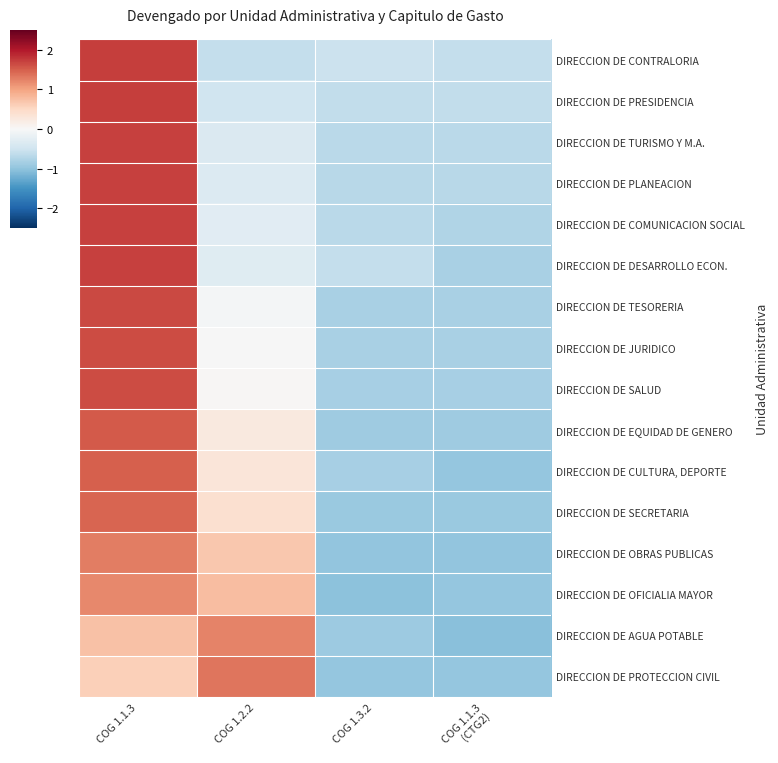

Reading left to right, what are all the values shown in this chart?

DIRECCION DE CONTRALORIA: COG 1.1.3=1.7	COG 1.2.2=-0.6	COG 1.3.2=-0.5	COG 1.1.3
(CTG2)=-0.6
DIRECCION DE PRESIDENCIA: COG 1.1.3=1.7	COG 1.2.2=-0.5	COG 1.3.2=-0.6	COG 1.1.3
(CTG2)=-0.6
DIRECCION DE TURISMO Y M.A.: COG 1.1.3=1.7	COG 1.2.2=-0.4	COG 1.3.2=-0.7	COG 1.1.3
(CTG2)=-0.7
DIRECCION DE PLANEACION: COG 1.1.3=1.7	COG 1.2.2=-0.3	COG 1.3.2=-0.7	COG 1.1.3
(CTG2)=-0.7
DIRECCION DE COMUNICACION SOCIAL: COG 1.1.3=1.7	COG 1.2.2=-0.3	COG 1.3.2=-0.7	COG 1.1.3
(CTG2)=-0.7
DIRECCION DE DESARROLLO ECON.: COG 1.1.3=1.7	COG 1.2.2=-0.3	COG 1.3.2=-0.6	COG 1.1.3
(CTG2)=-0.8
DIRECCION DE TESORERIA: COG 1.1.3=1.6	COG 1.2.2=-0.0	COG 1.3.2=-0.8	COG 1.1.3
(CTG2)=-0.8
DIRECCION DE JURIDICO: COG 1.1.3=1.6	COG 1.2.2=-0.0	COG 1.3.2=-0.8	COG 1.1.3
(CTG2)=-0.8
DIRECCION DE SALUD: COG 1.1.3=1.6	COG 1.2.2=0.0	COG 1.3.2=-0.8	COG 1.1.3
(CTG2)=-0.8
DIRECCION DE EQUIDAD DE GENERO: COG 1.1.3=1.5	COG 1.2.2=0.3	COG 1.3.2=-0.9	COG 1.1.3
(CTG2)=-0.9
DIRECCION DE CULTURA, DEPORTE: COG 1.1.3=1.5	COG 1.2.2=0.3	COG 1.3.2=-0.8	COG 1.1.3
(CTG2)=-1.0
DIRECCION DE SECRETARIA: COG 1.1.3=1.5	COG 1.2.2=0.4	COG 1.3.2=-0.9	COG 1.1.3
(CTG2)=-0.9
DIRECCION DE OBRAS PUBLICAS: COG 1.1.3=1.3	COG 1.2.2=0.7	COG 1.3.2=-1.0	COG 1.1.3
(CTG2)=-1.0
DIRECCION DE OFICIALIA MAYOR: COG 1.1.3=1.2	COG 1.2.2=0.8	COG 1.3.2=-1.0	COG 1.1.3
(CTG2)=-1.0
DIRECCION DE AGUA POTABLE: COG 1.1.3=0.7	COG 1.2.2=1.2	COG 1.3.2=-0.9	COG 1.1.3
(CTG2)=-1.1
DIRECCION DE PROTECCION CIVIL: COG 1.1.3=0.6	COG 1.2.2=1.3	COG 1.3.2=-1.0	COG 1.1.3
(CTG2)=-1.0